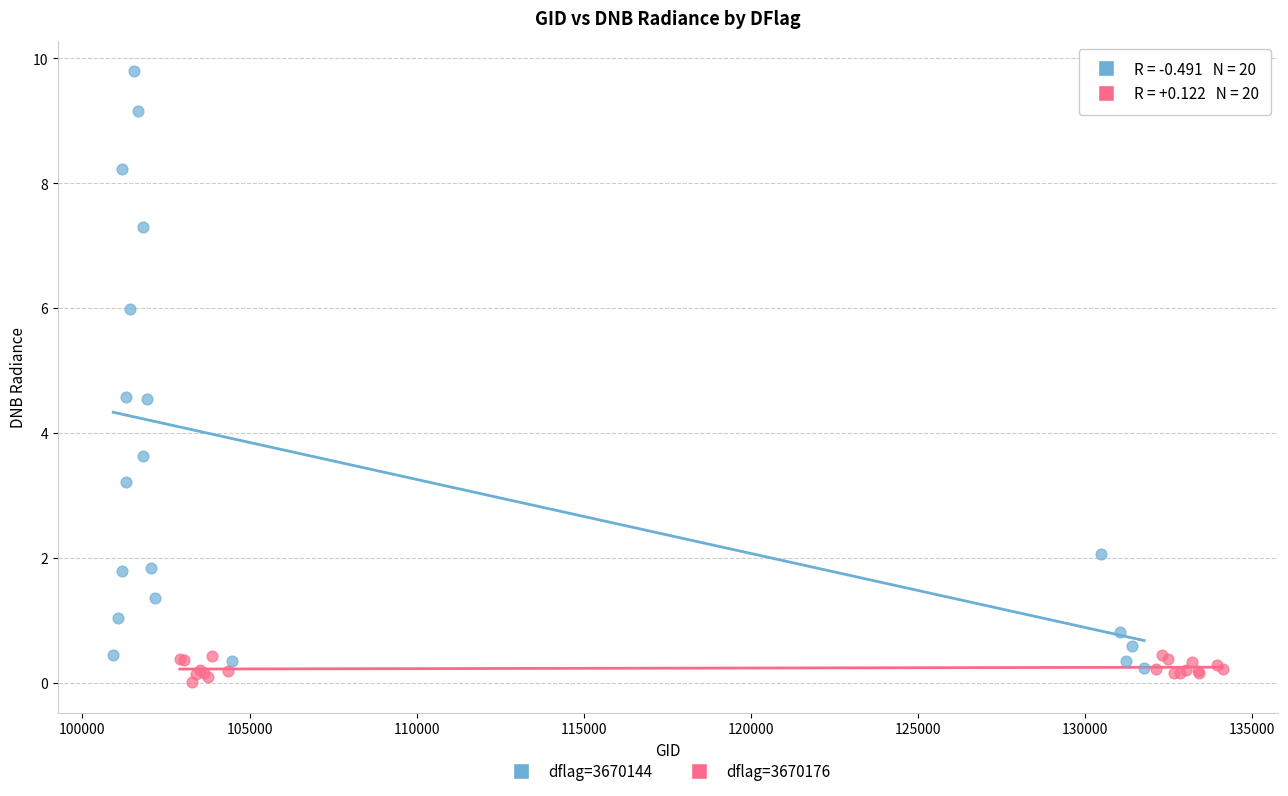

What are all the series names shown in the legend?

dflag=3670144, dflag=3670176